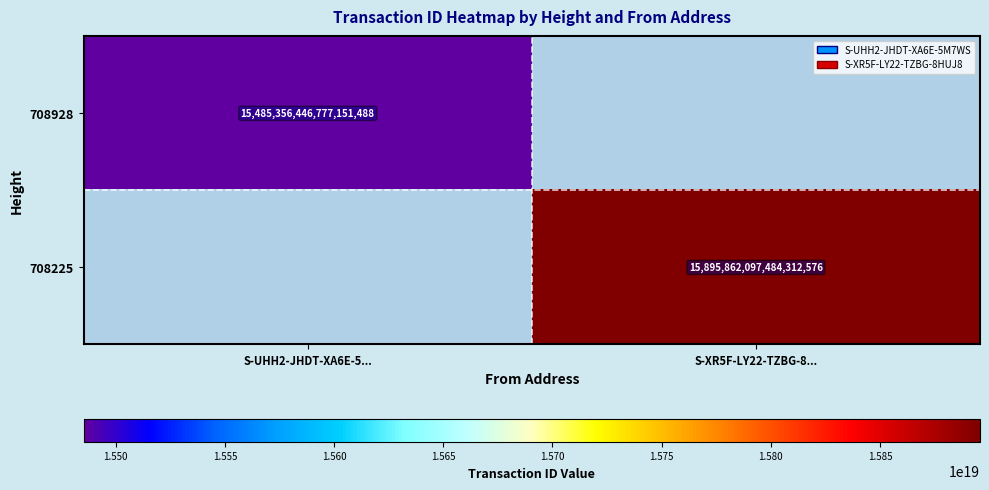

Is the value of 708928 at S-UHH2-JHDT-XA6E-5... greater than the value of 708225 at S-XR5F-LY22-TZBG-8...?

No